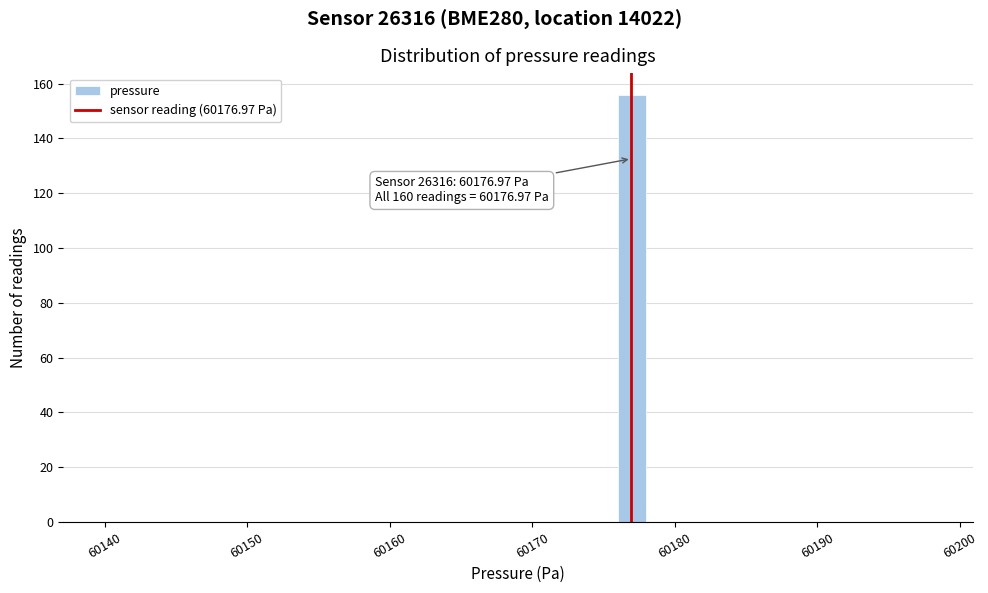

Around what value on the x-axis is the tallest bar? Give the approximate position of its centre, as read against the axis.

60177